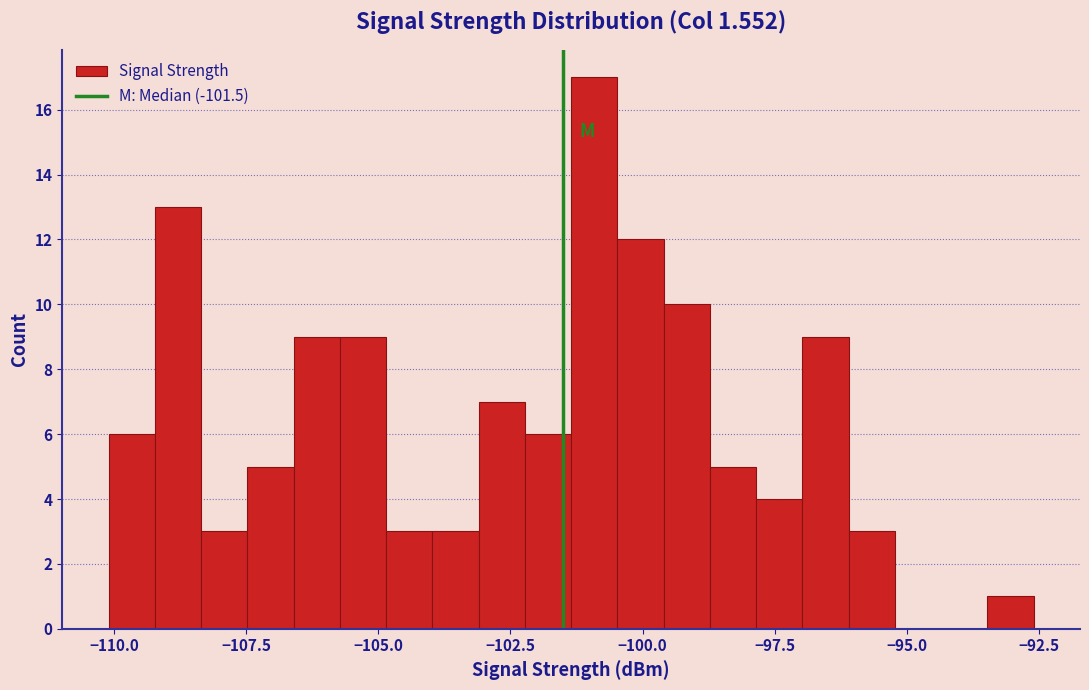

Around what value on the x-axis is the tallest bar? Give the approximate position of its centre, as read against the axis.

-101.0